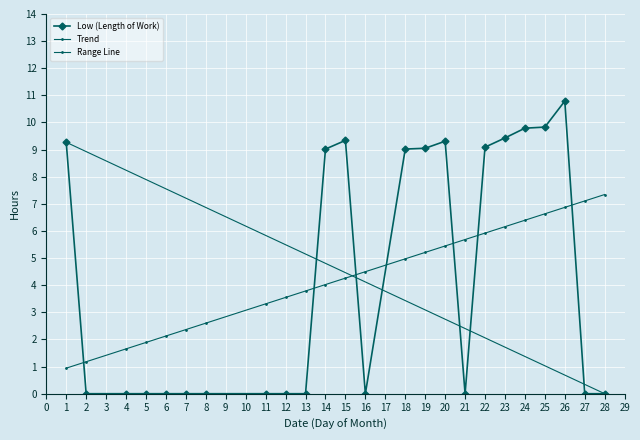

Which label corresponds to the smallest value in the chart?

2